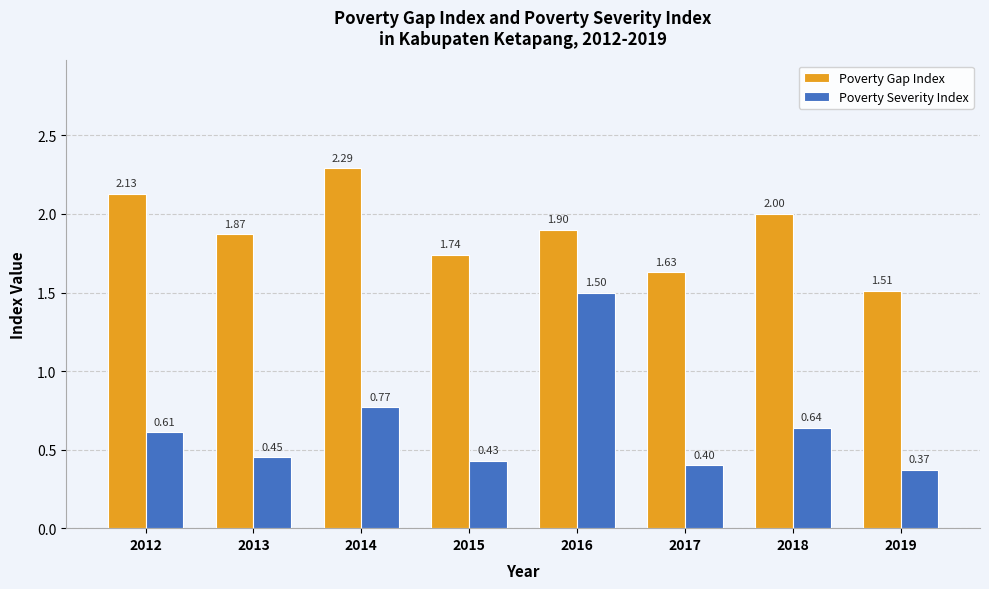

What is the spread (max minus min) of values at 2014?

1.5